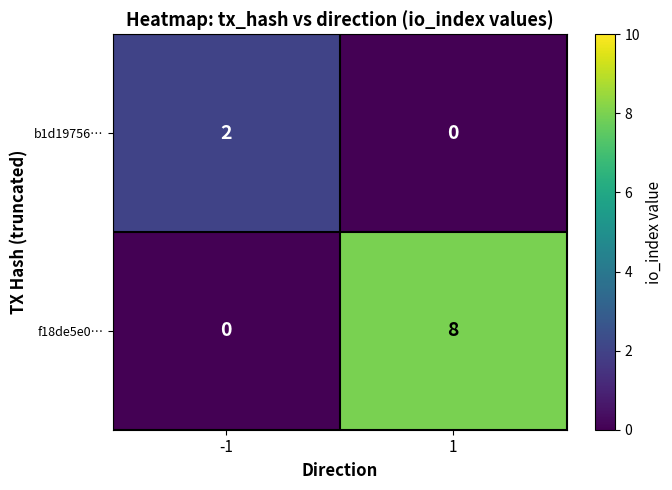

True or false: b1d19756… has a value of -1 at 1.

False